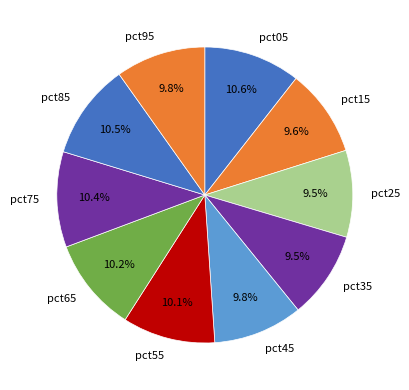

Is it true that pct25 is 2% of the pie?

False